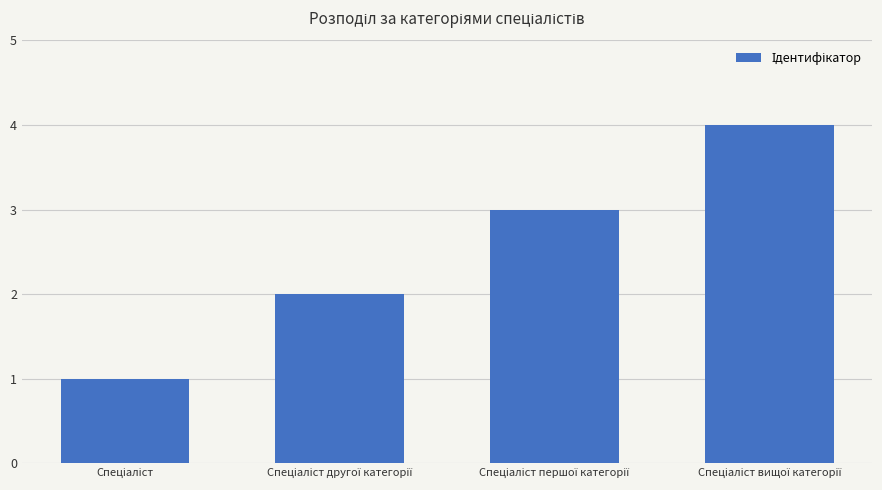

Count the values in the range 2 to 4.

3